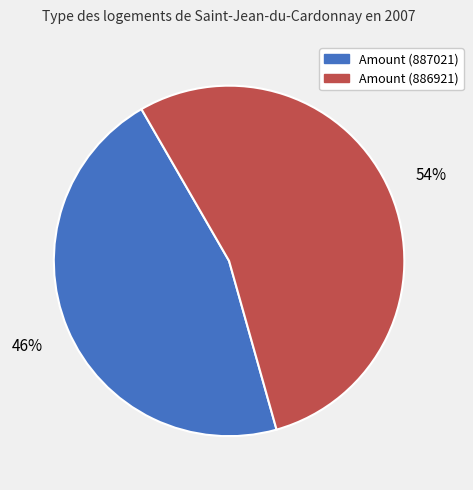

The Amount (886921) slice represents 54% of the pie. True or false?

True